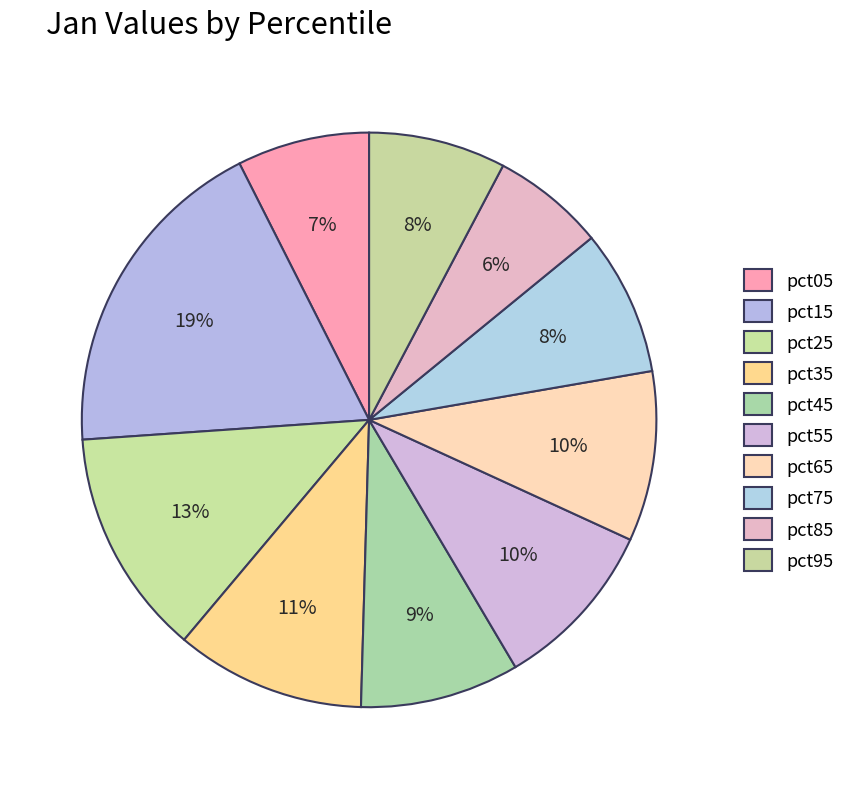

What percentage is the pct95 slice, to the nearest percent?

8%